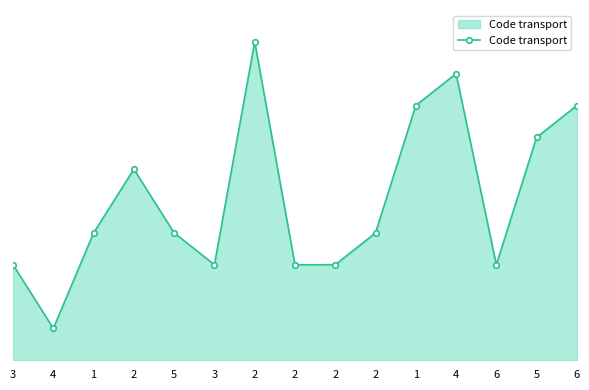

Is this an area chart (filled region under the line)?

Yes